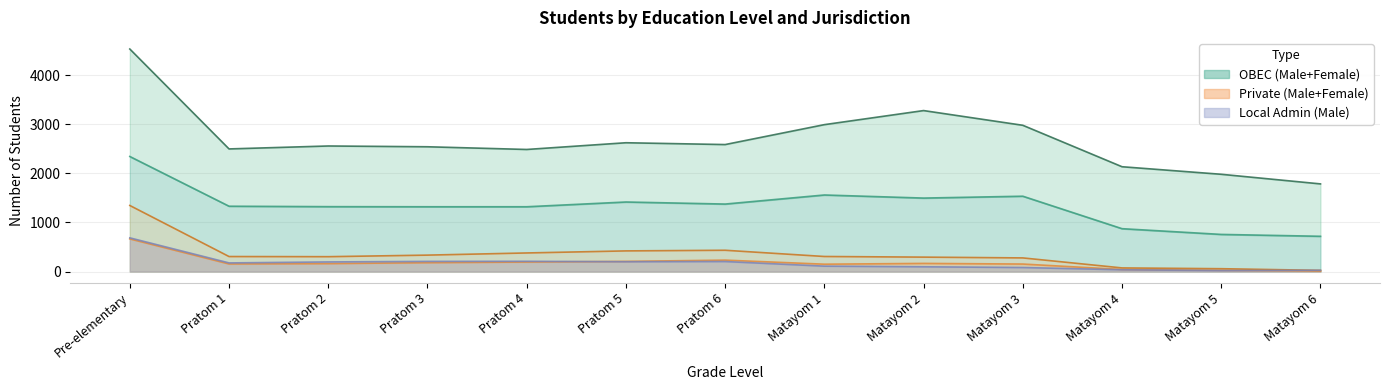

Is the value of Male (Private) at Pre-elementary greater than the value of Female (Private) at Pratom 6?

Yes